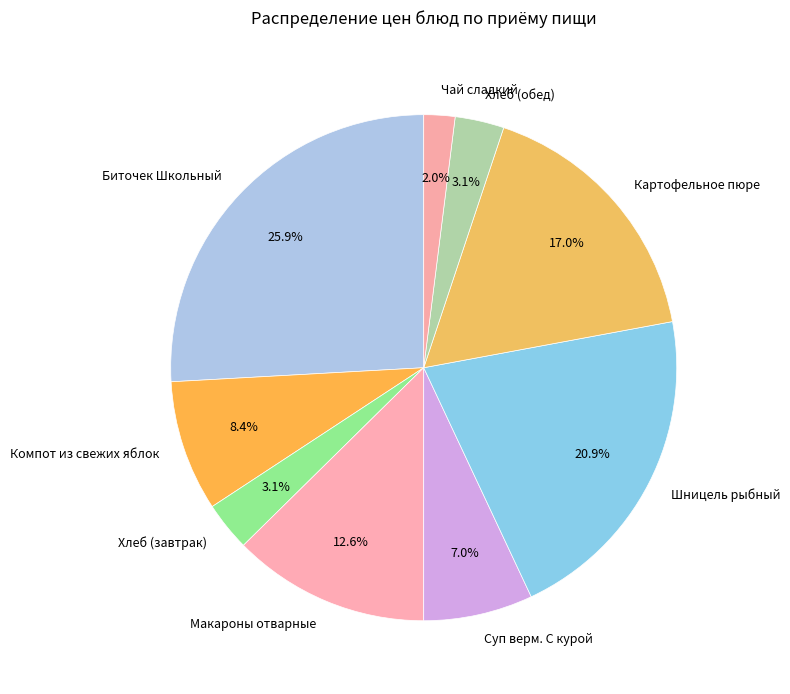

What percentage do Картофельное пюре and Хлеб (завтрак) together represent?

20.1%